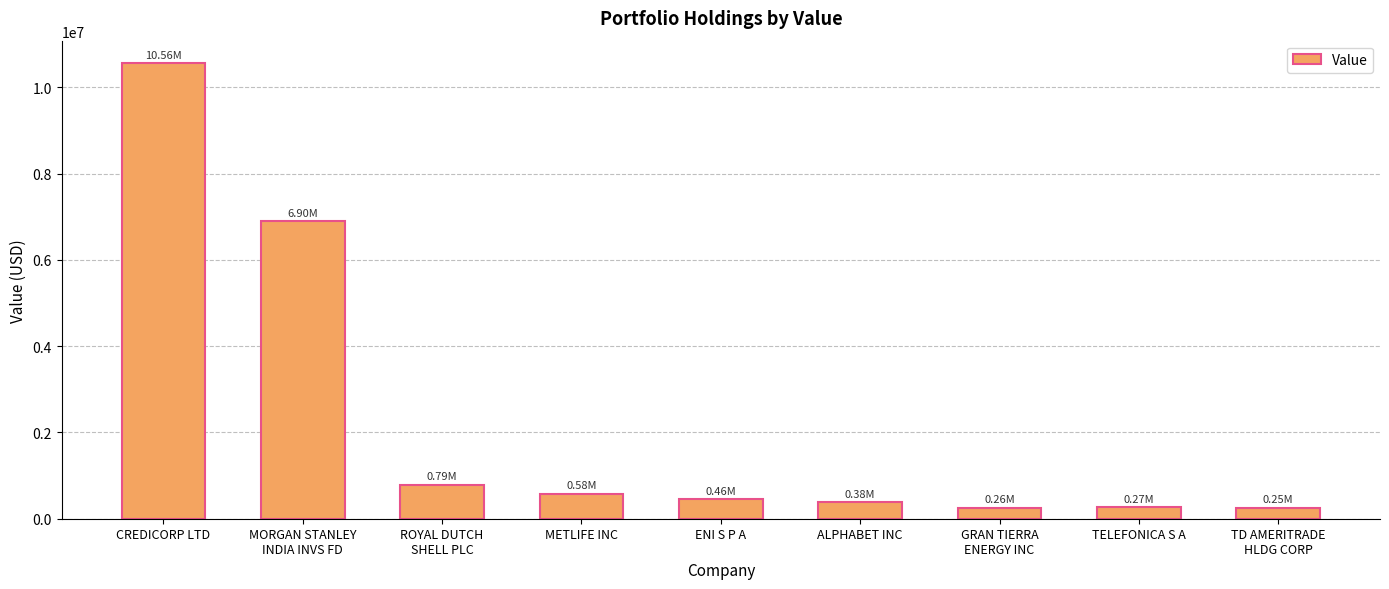

What is the label of the 9th bar from the right?

CREDICORP LTD